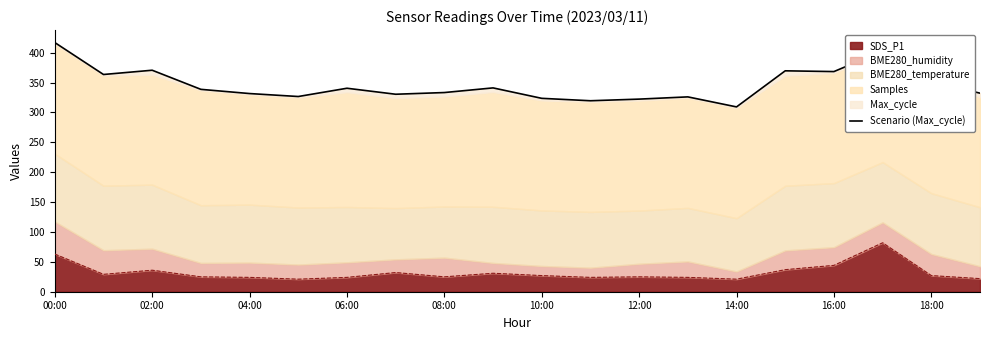

What is the difference between the values at 00:00 and 14:00?

107.7